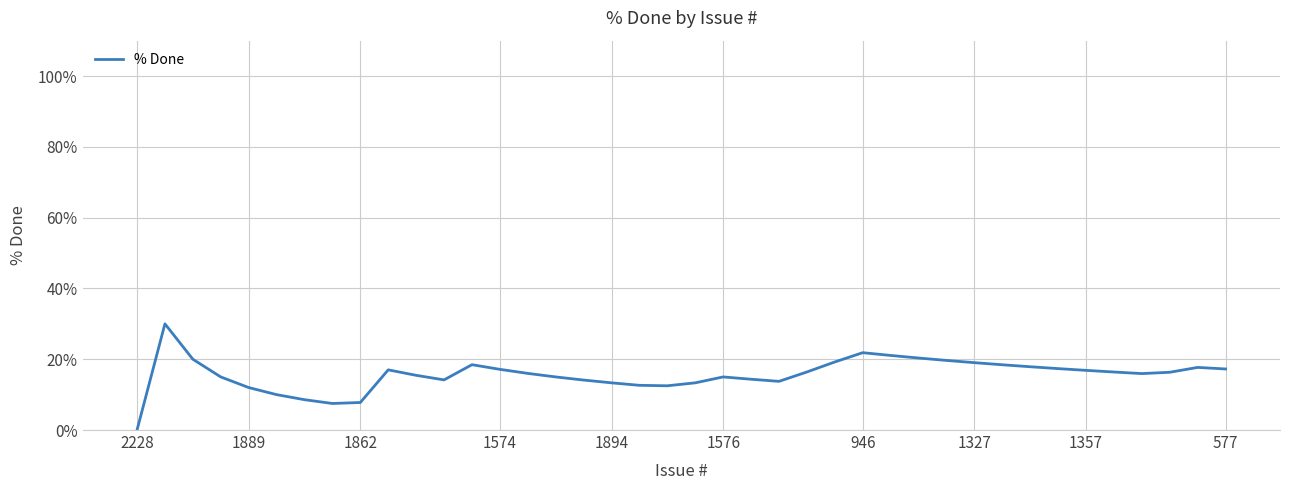

What is the greatest value displayed?

30.0